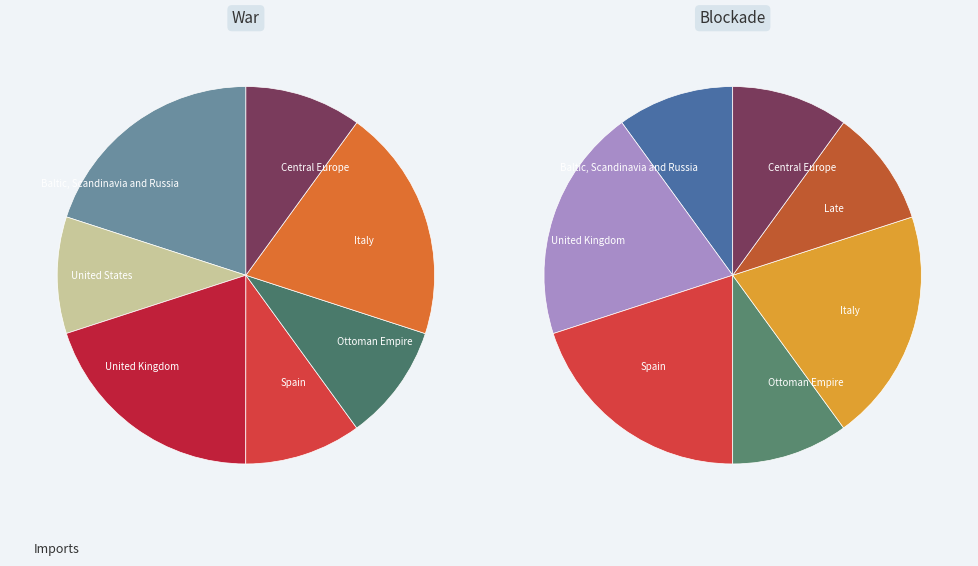

Does 46 account for over 50% of the chart?

No